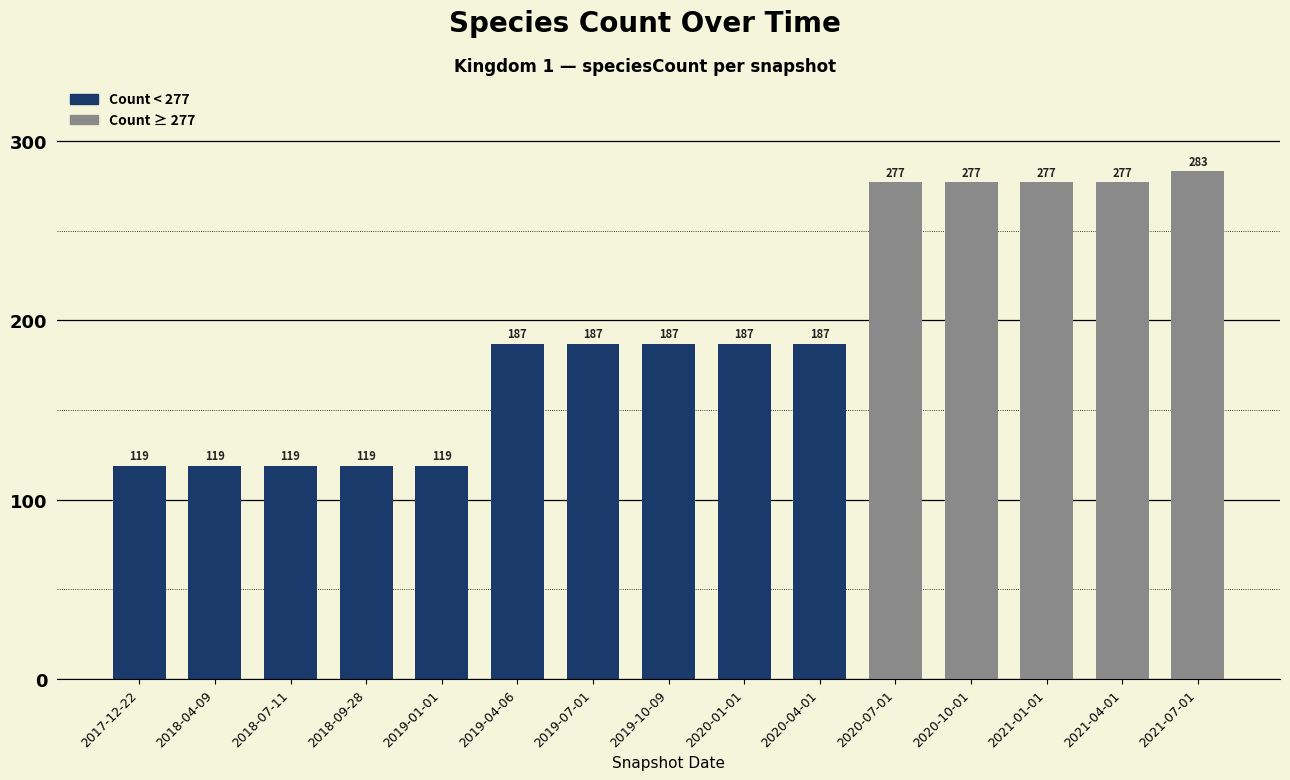

Which has a higher value, 2019-04-06 or 2018-04-09?

2019-04-06